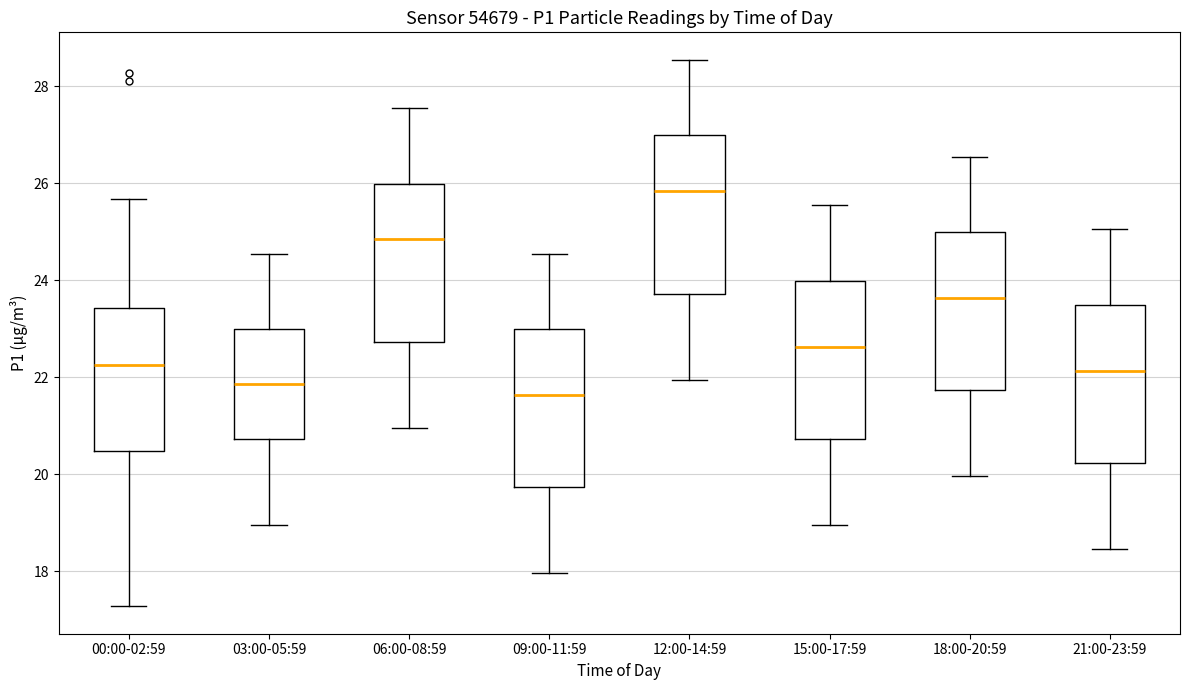

Which box's median line is the lowest?

09:00-11:59